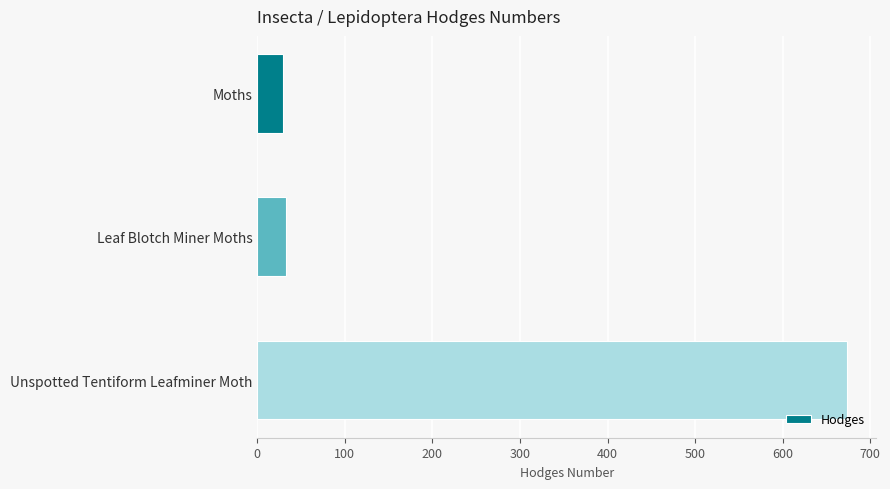

Which has a higher value, Unspotted Tentiform Leafminer Moth or Leaf Blotch Miner Moths?

Unspotted Tentiform Leafminer Moth